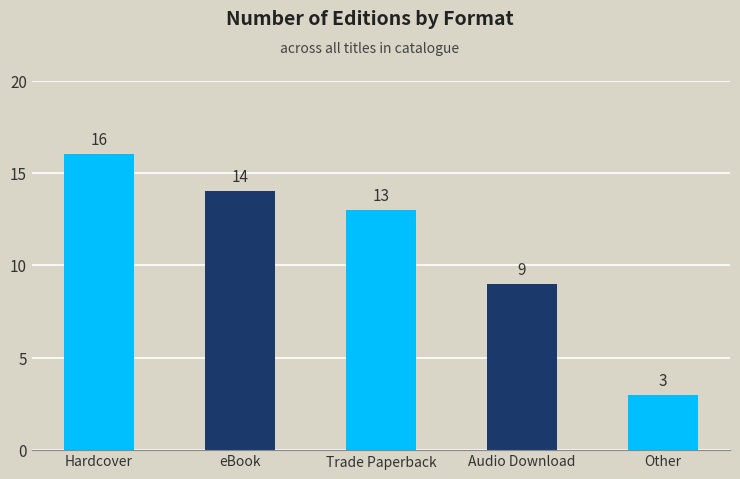

Reading right to left, extract all data points from this chart.

3	9	13	14	16